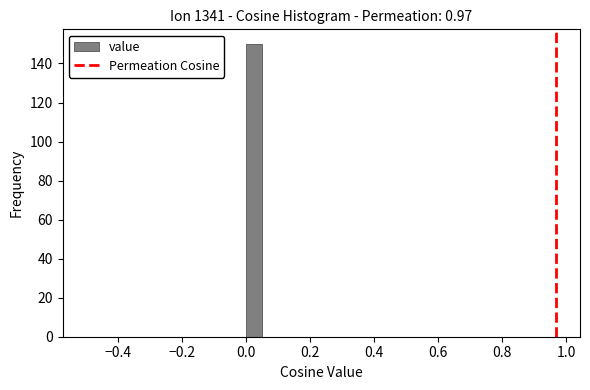

Read against the x-axis, roughly where is the centre of the tallest bar?

0.02